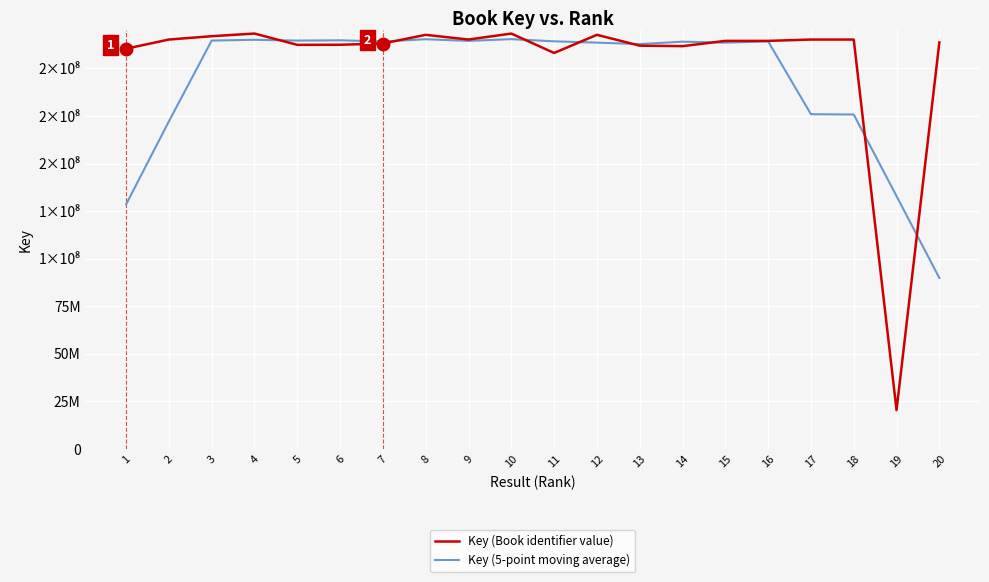

At which category is the sum across all series the highest?

10